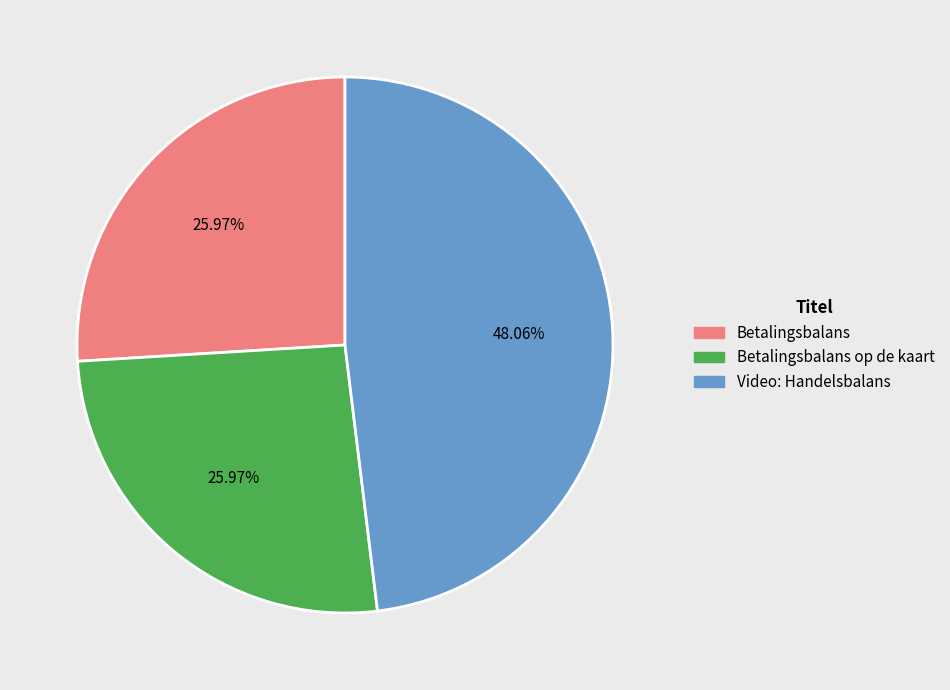

Between Video: Handelsbalans and Betalingsbalans op de kaart, which is larger?

Video: Handelsbalans